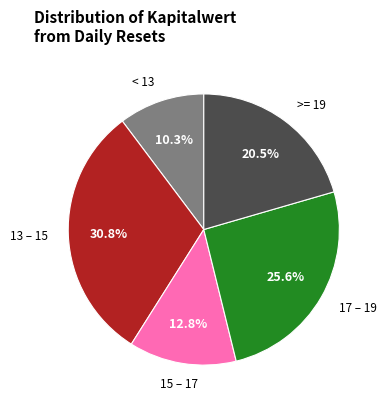

Is there any slice that represents more than half of the pie?

No